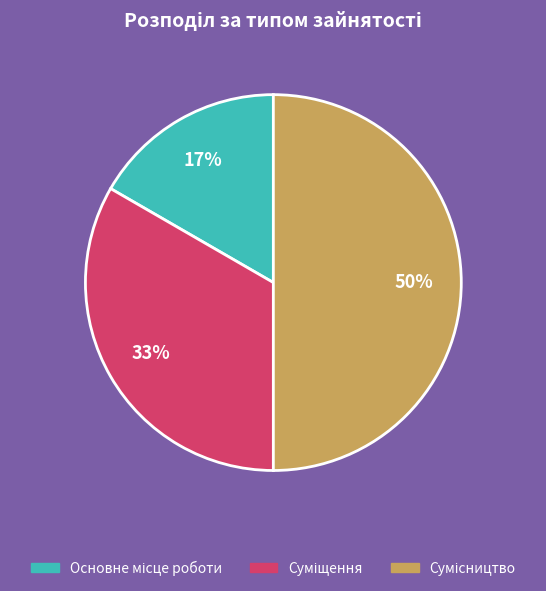

To the nearest percent, what is the difference between the largest and smallest slice percentages?

33%